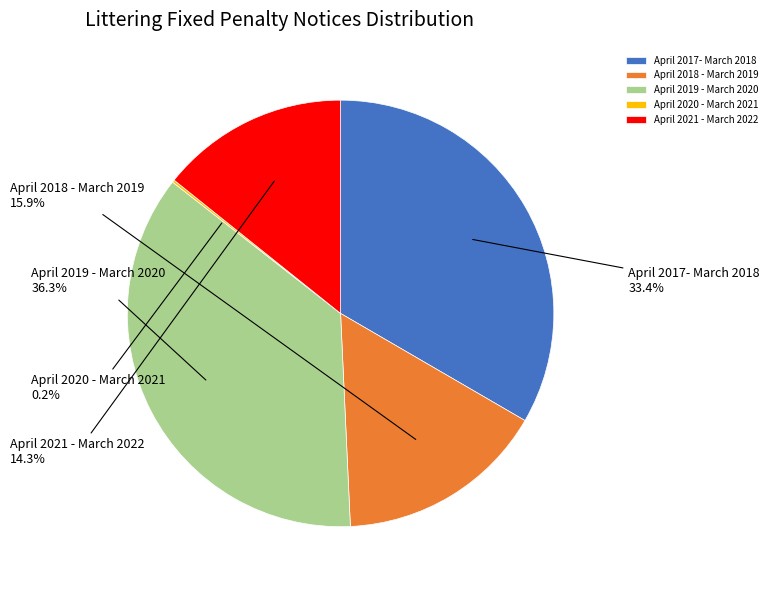

How much of the chart is everything except April 2017- March 2018?

66.6%